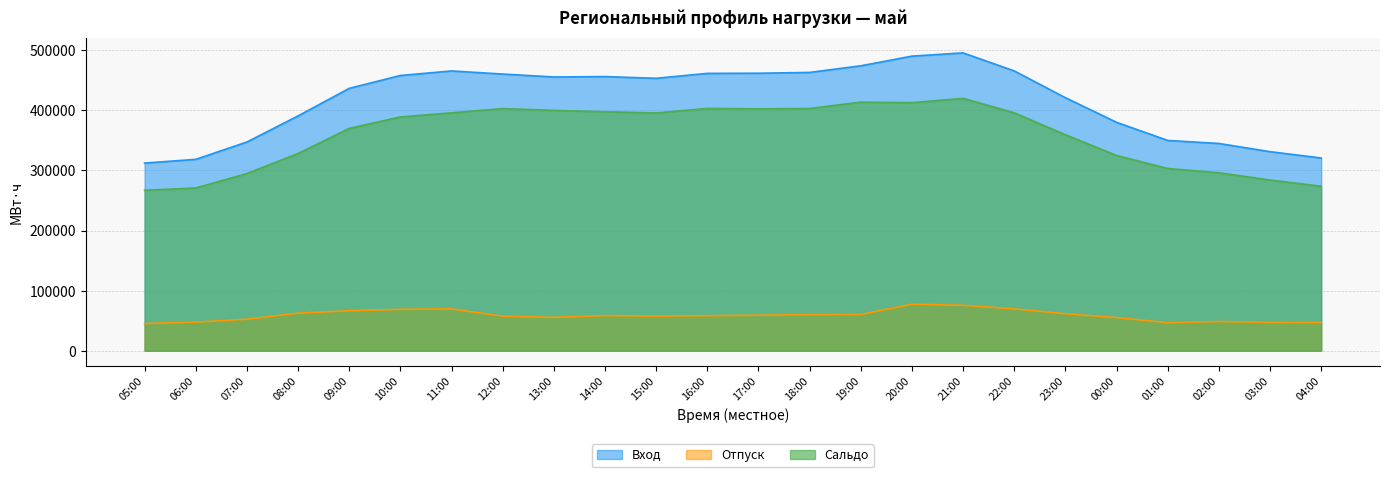

What is the label of the 20th point from the left?

00:00